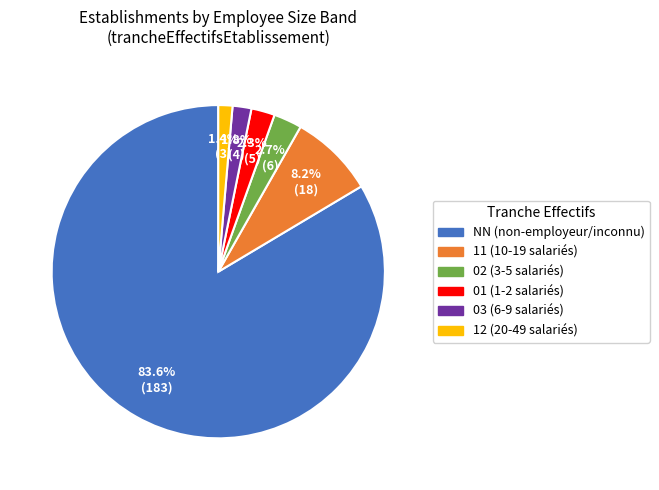

Between 03 and 11, which is larger?

11